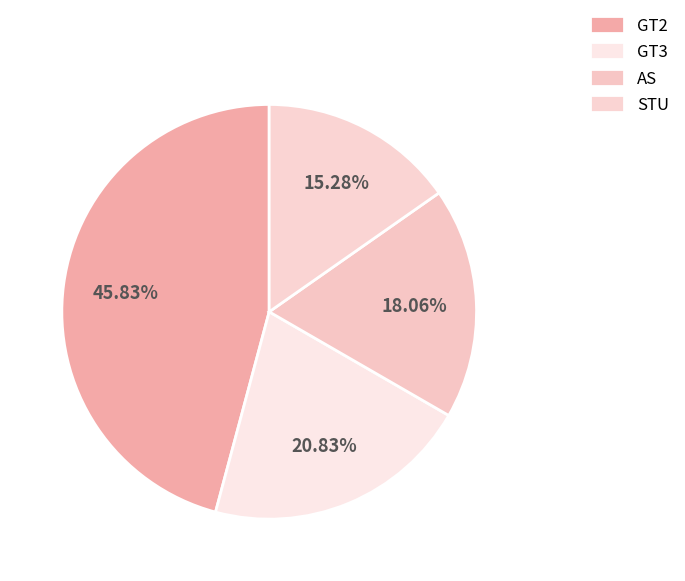

Which has a higher value, STU or GT2?

GT2